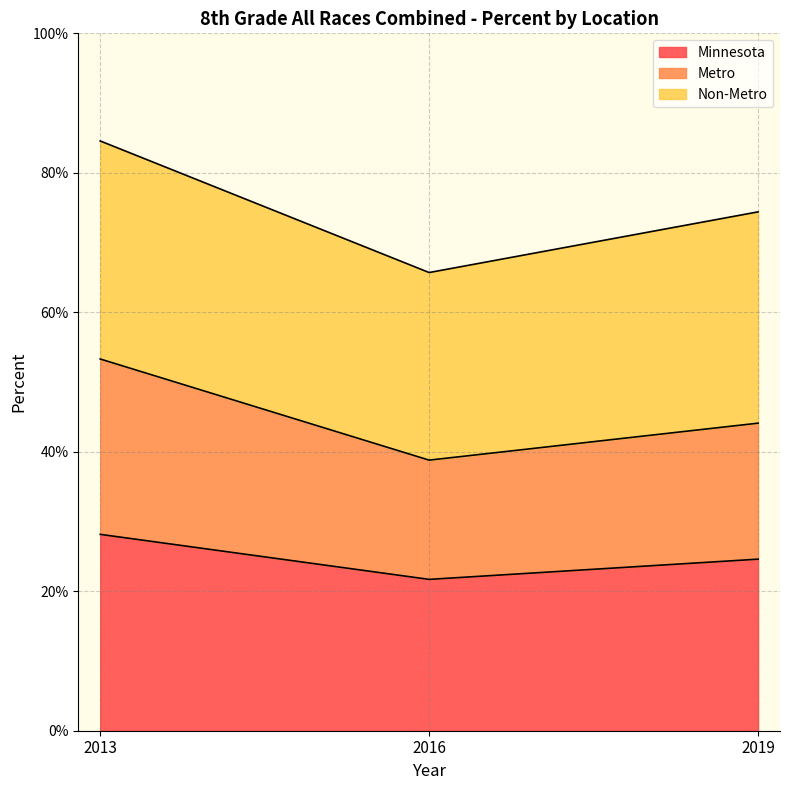

Is it true that Minnesota equals 0.4 at 2016?

False